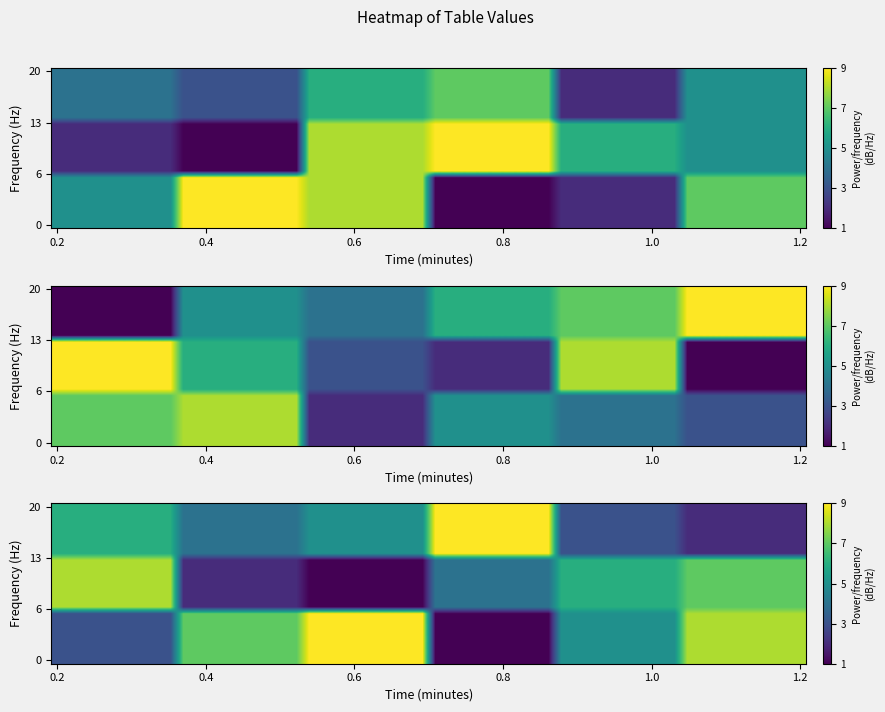

What is the difference between the maximum and minimum values in the row3 series?

5